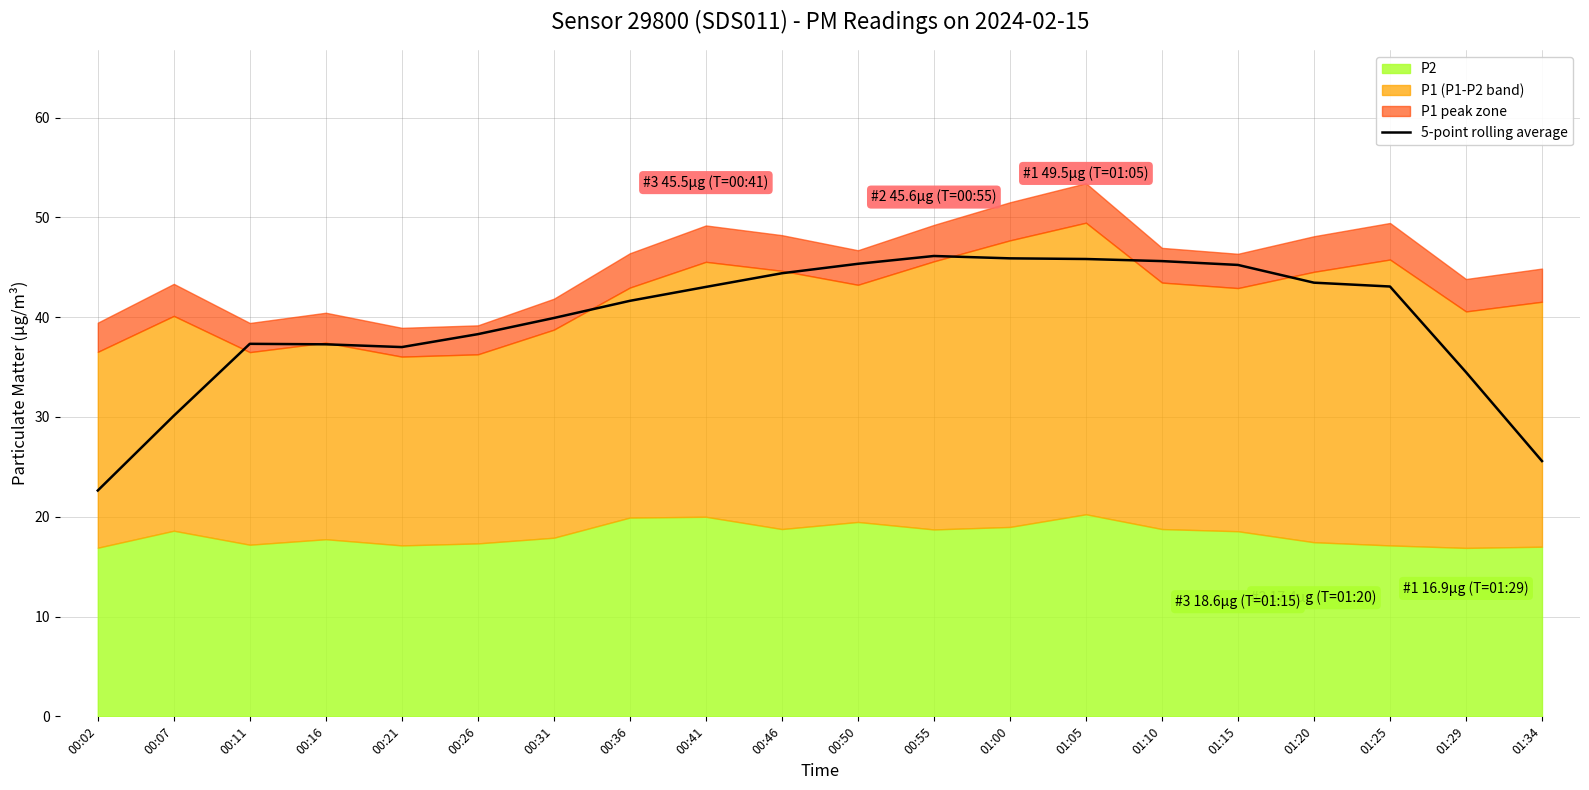

True or false: the data shows 65.2 at 00:41.

False